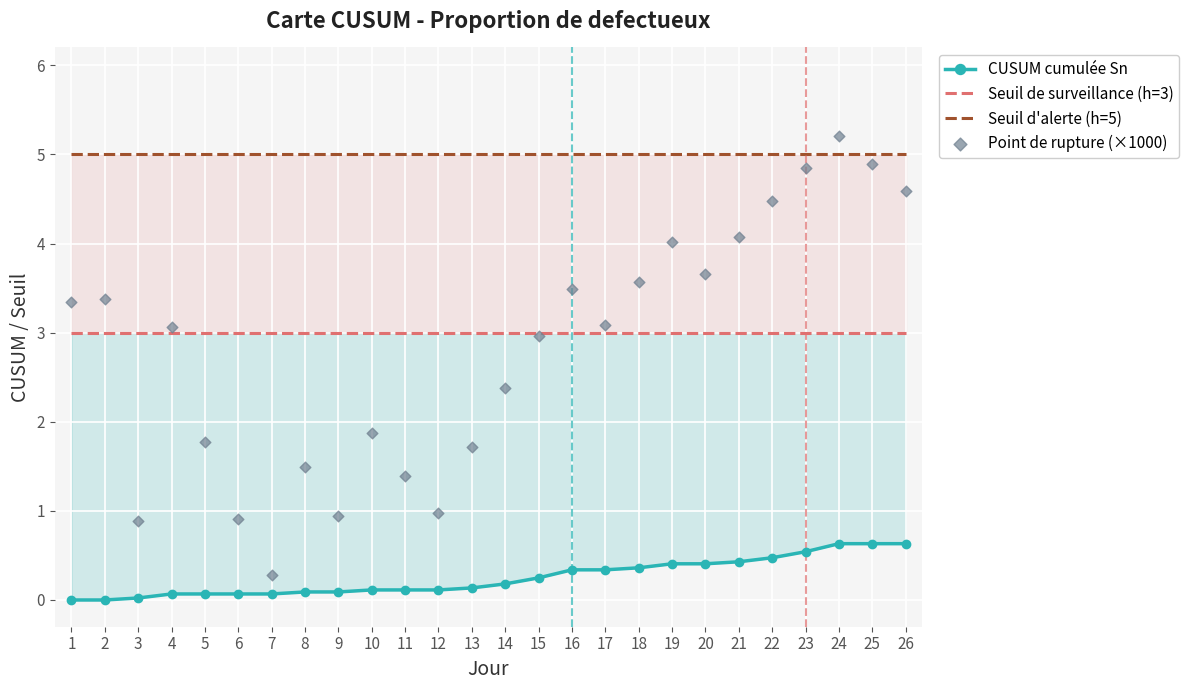

Which series has the widest spread of Y values?

Point de rupture (×1000)